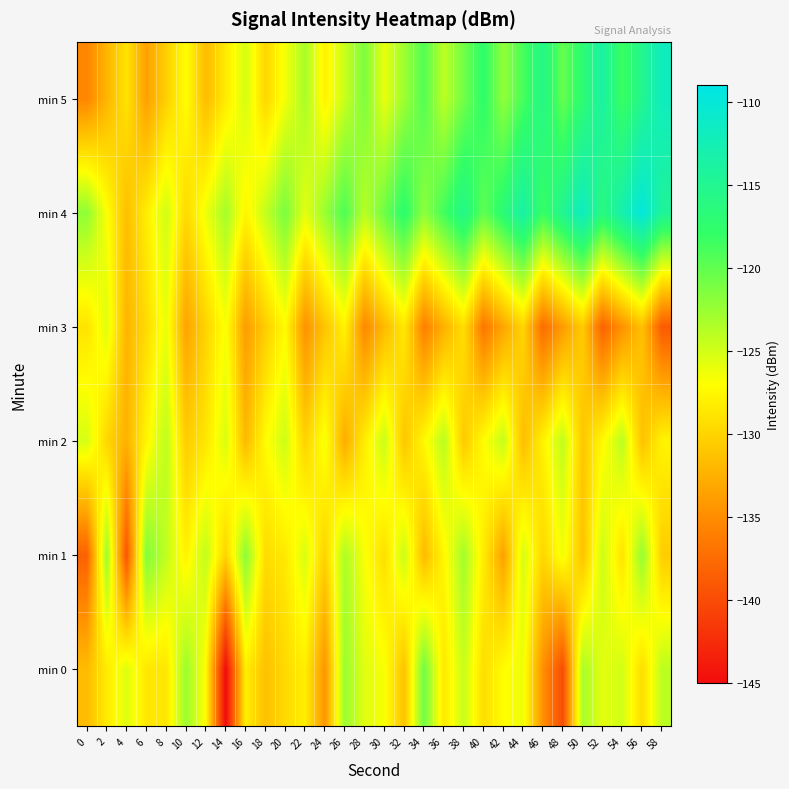

Rank the series at 30 from lowest to highest value.

min 3, min 1, min 0, min 5, min 2, min 4